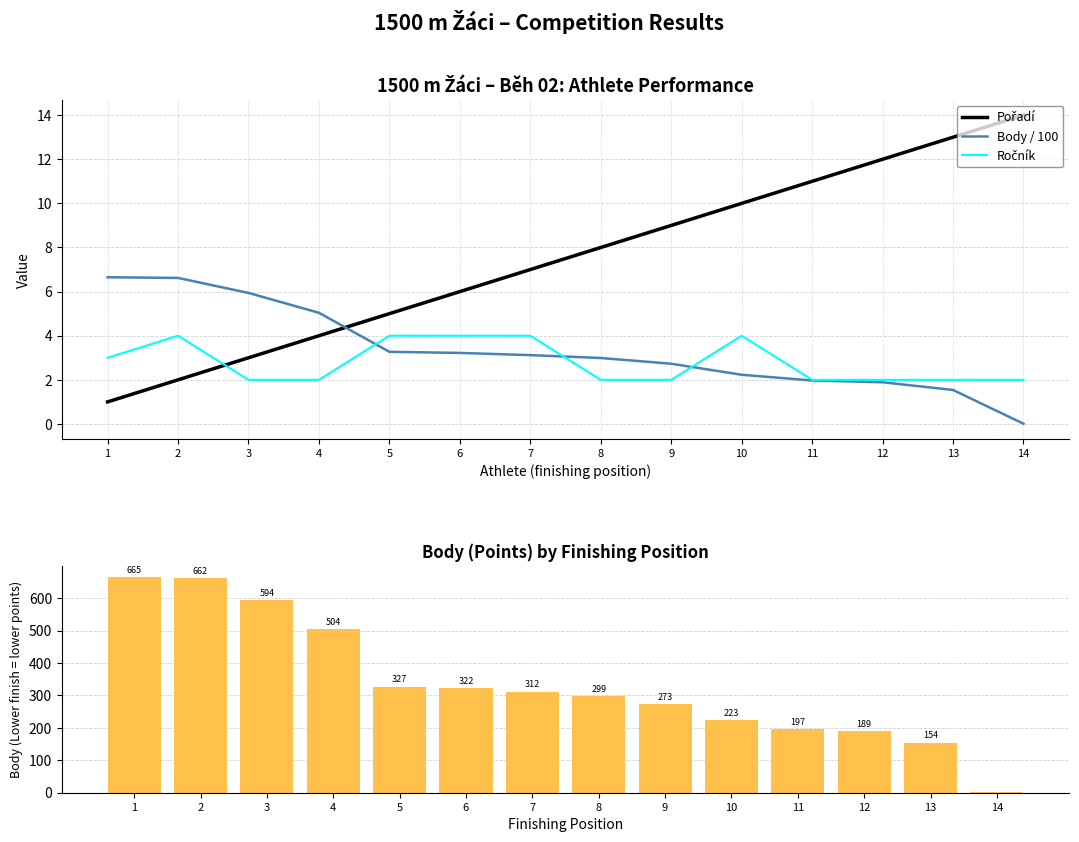

How many values in the Pořadí series exceed 8?

6